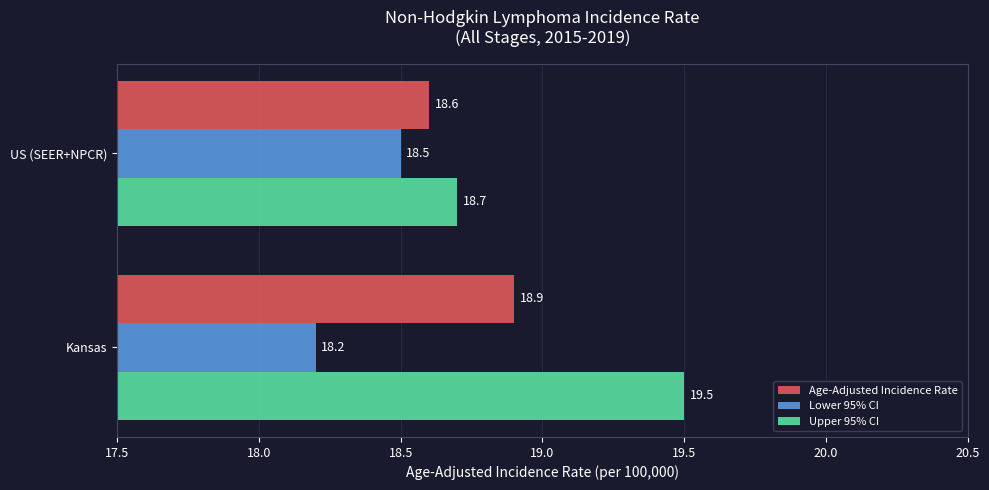

Is it true that Lower 95% CI equals 18.2 at Kansas?

True